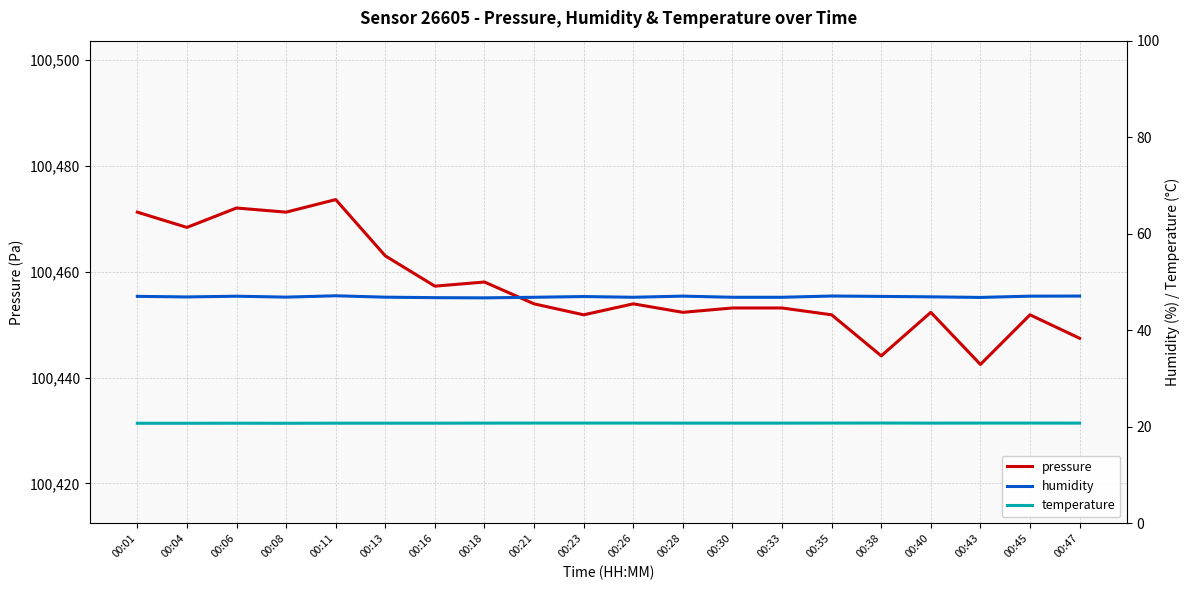

What is the difference between the maximum and minimum values in the humidity series?

0.4